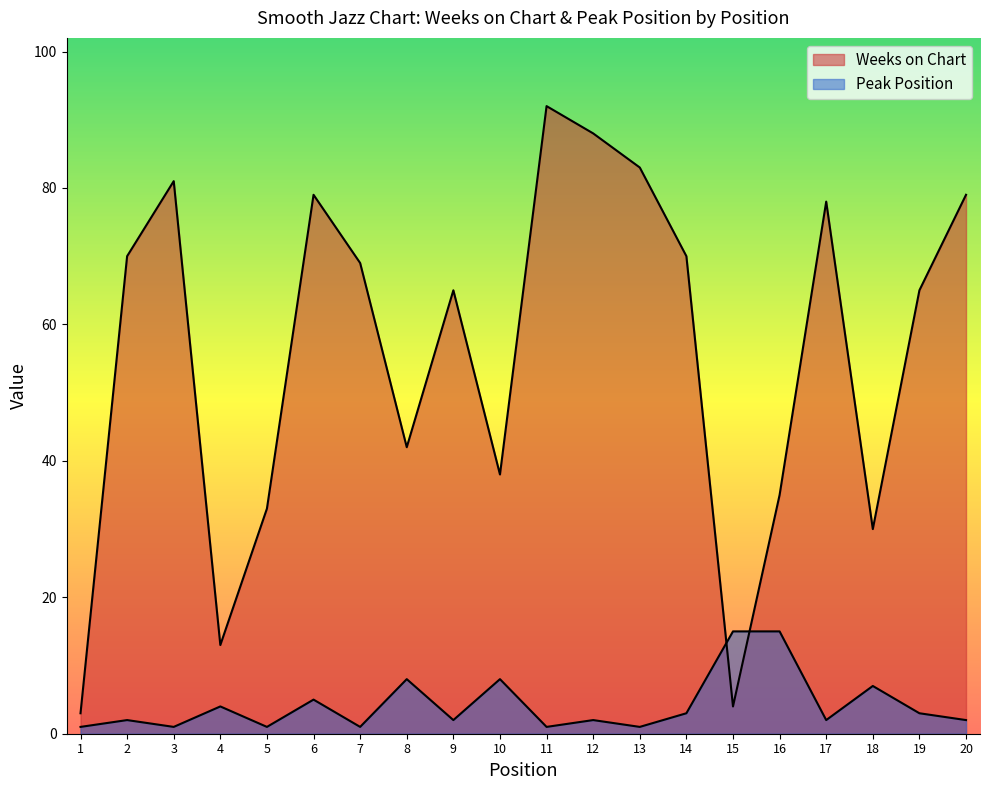

Reading left to right, extract all data points from this chart.

Weeks on Chart: 1=3	2=70	3=81	4=13	5=33	6=79	7=69	8=42	9=65	10=38	11=92	12=88	13=83	14=70	15=4	16=35	17=78	18=30	19=65	20=79
Peak Position: 1=1	2=2	3=1	4=4	5=1	6=5	7=1	8=8	9=2	10=8	11=1	12=2	13=1	14=3	15=15	16=15	17=2	18=7	19=3	20=2